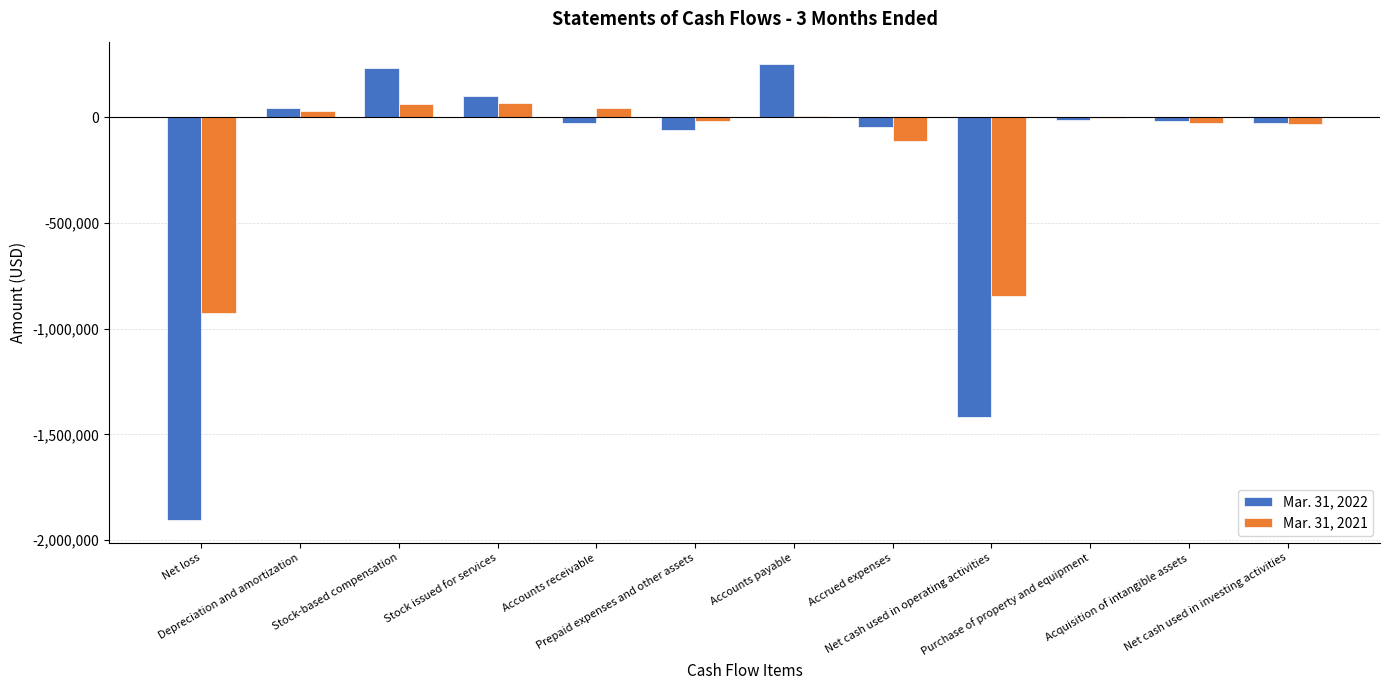

What is the greatest value displayed?

249533